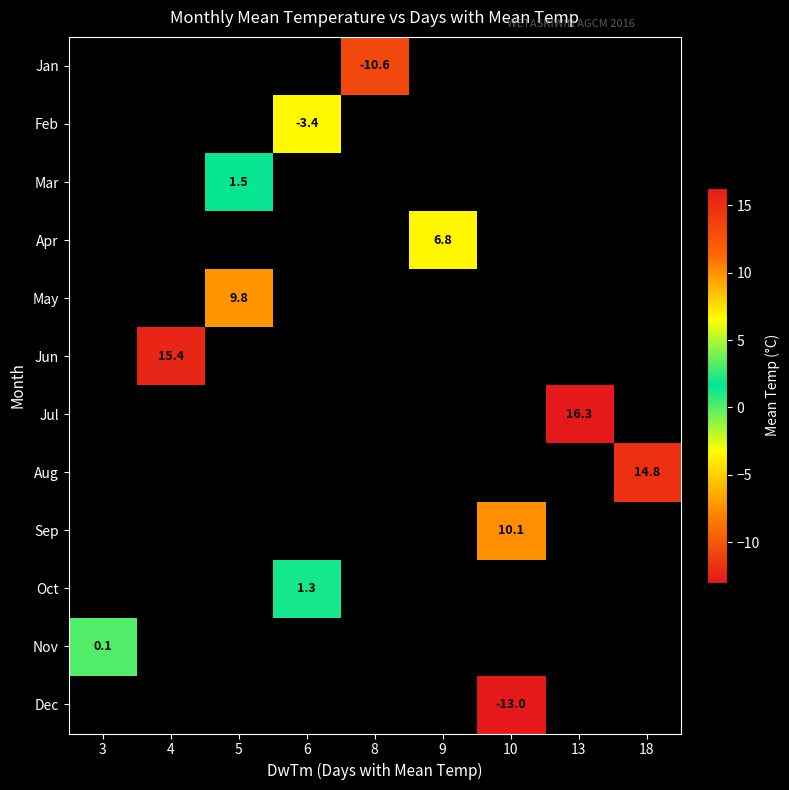

Is the value of Oct at 6 greater than the value of Jan at 8?

Yes